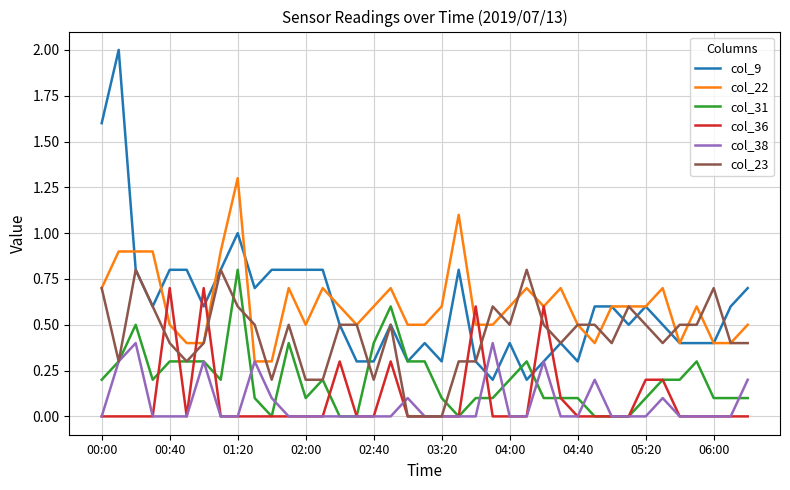

What is the maximum value shown in the chart?

2.0